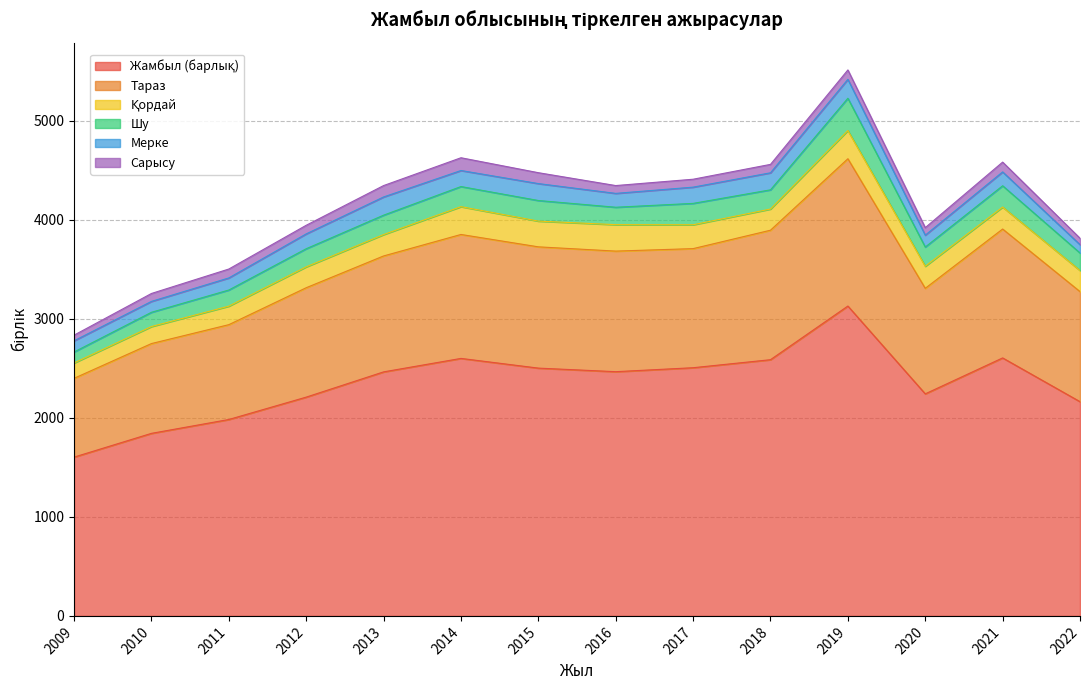

What is the difference between the maximum and minimum values in the Мерке series?

107